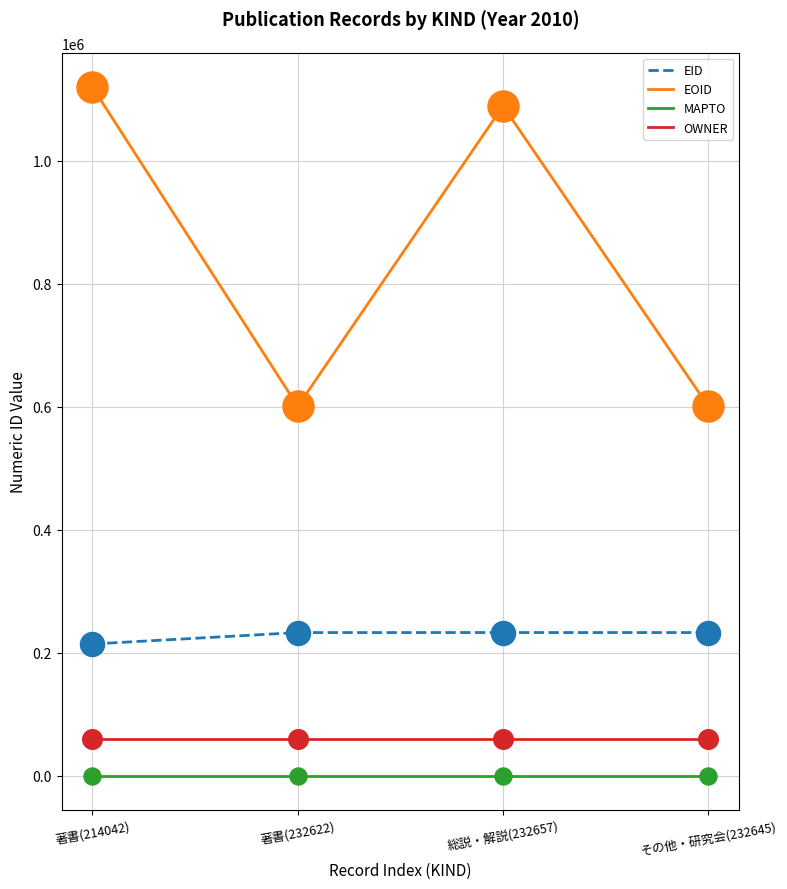

Which series has the largest total across all categories?

EOID